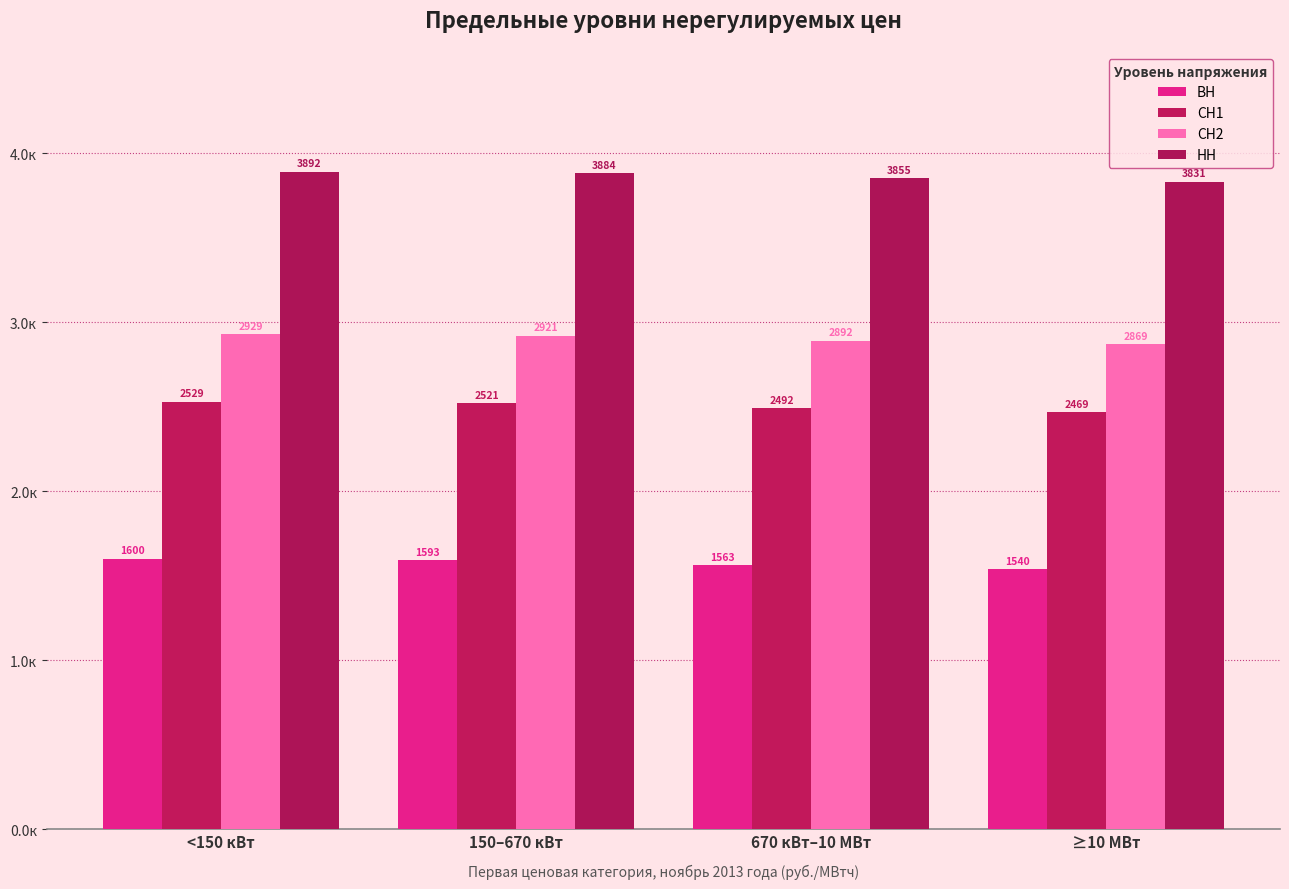

What is the approximate value of ВН at ≥10 МВт?

1540.0